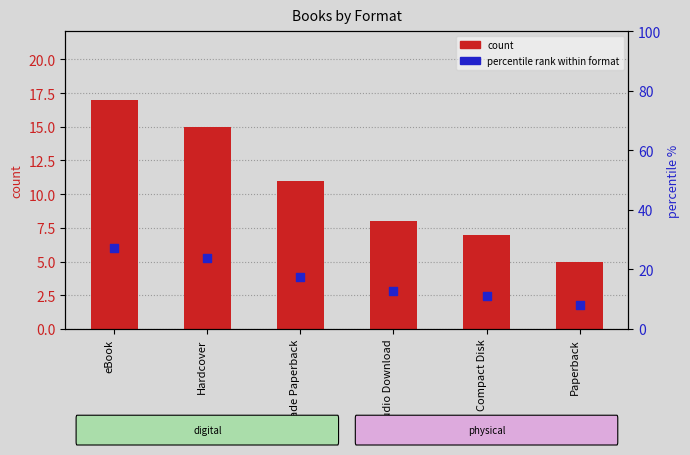

Which series has the largest total across all categories?

percentile rank